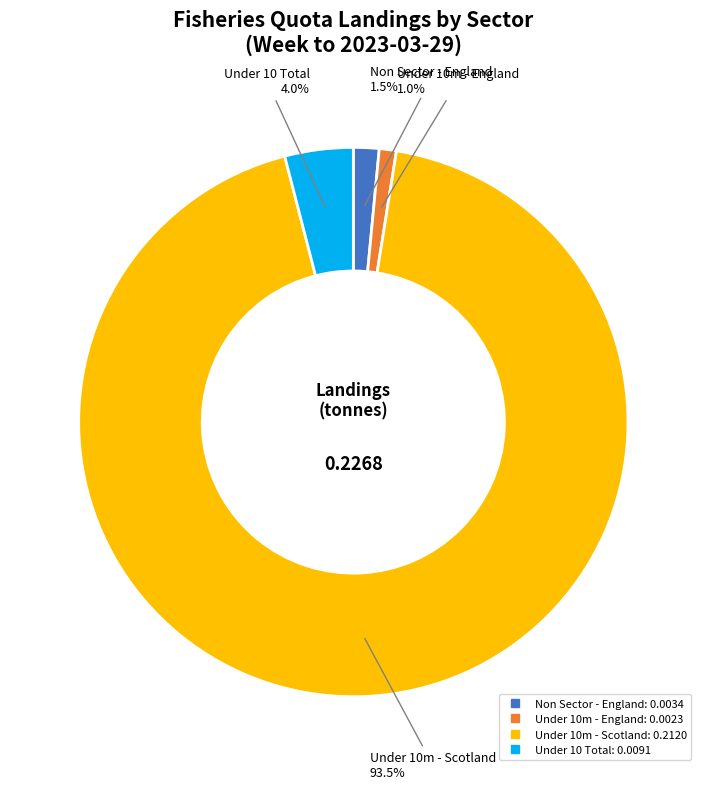

Is there any slice that represents more than half of the pie?

Yes